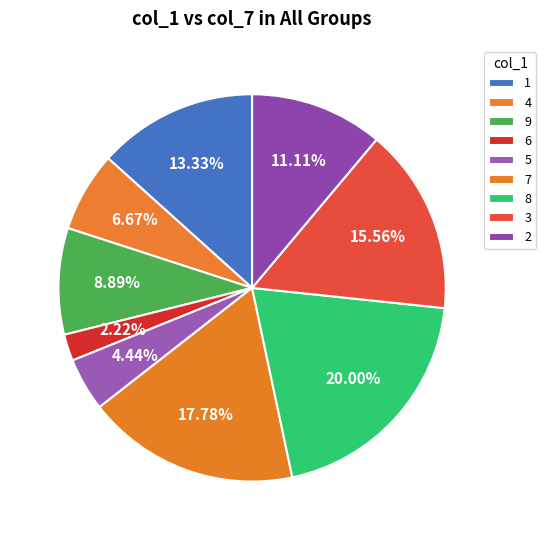

The 8 slice represents 31% of the pie. True or false?

False